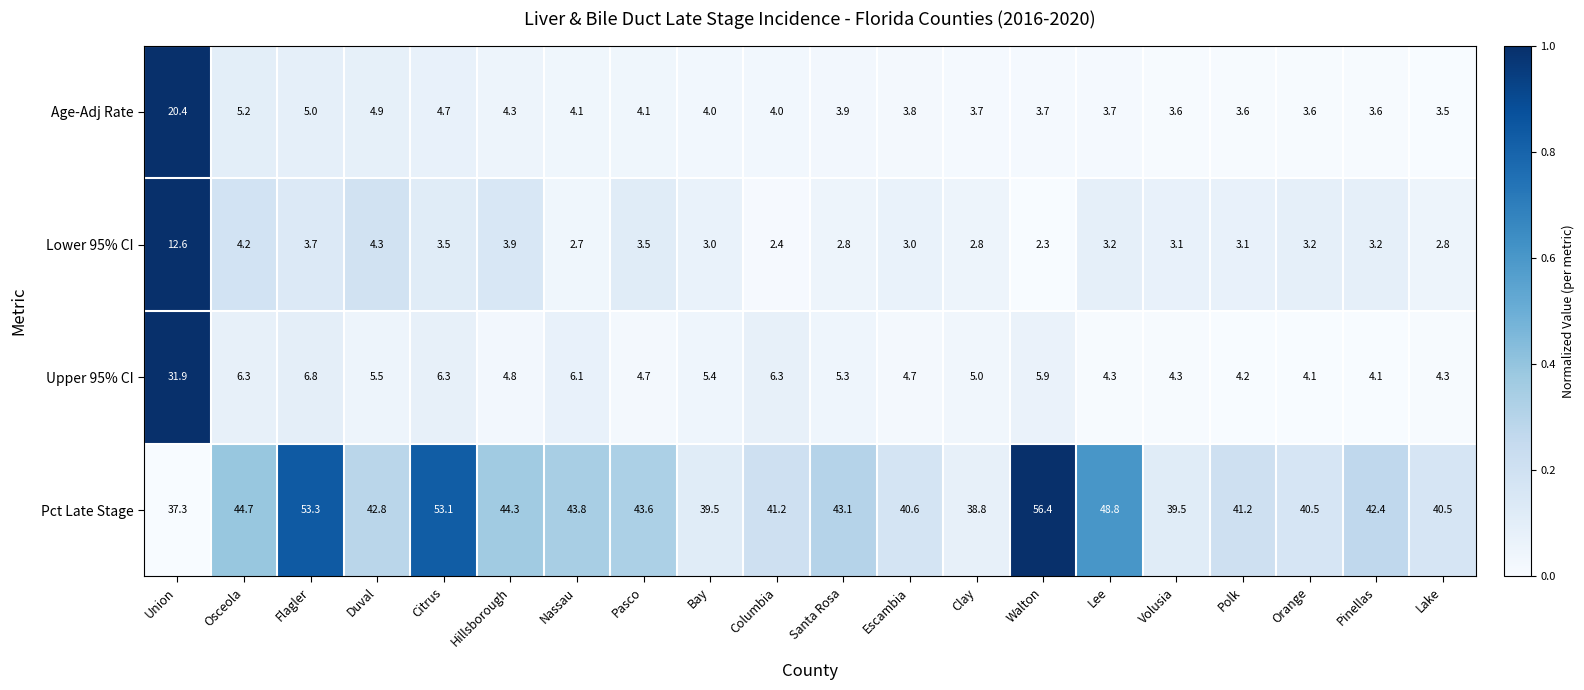

Is the value of Age-Adj Rate at Escambia greater than the value of Pct Late Stage at Volusia?

No